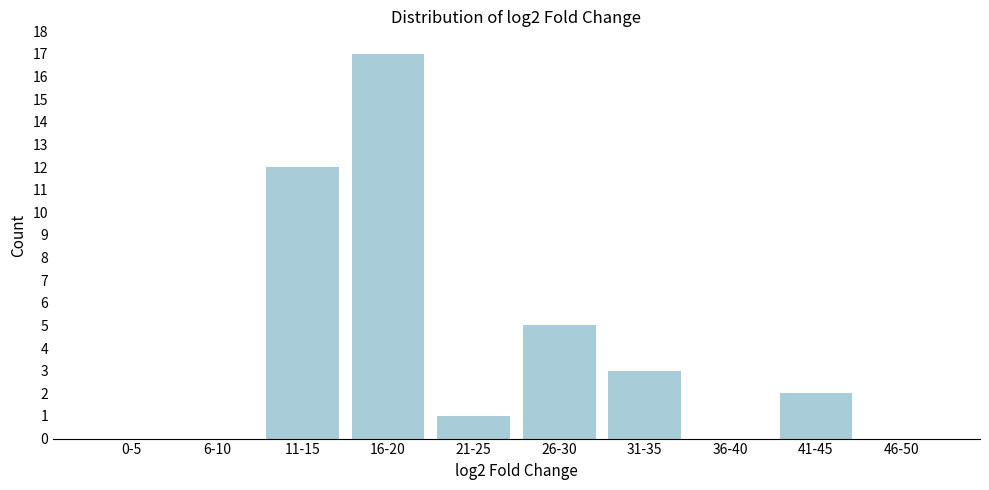

Reading left to right, list all the values displayed in this chart.

0-5=0	6-10=0	11-15=12	16-20=17	21-25=1	26-30=5	31-35=3	36-40=0	41-45=2	46-50=0